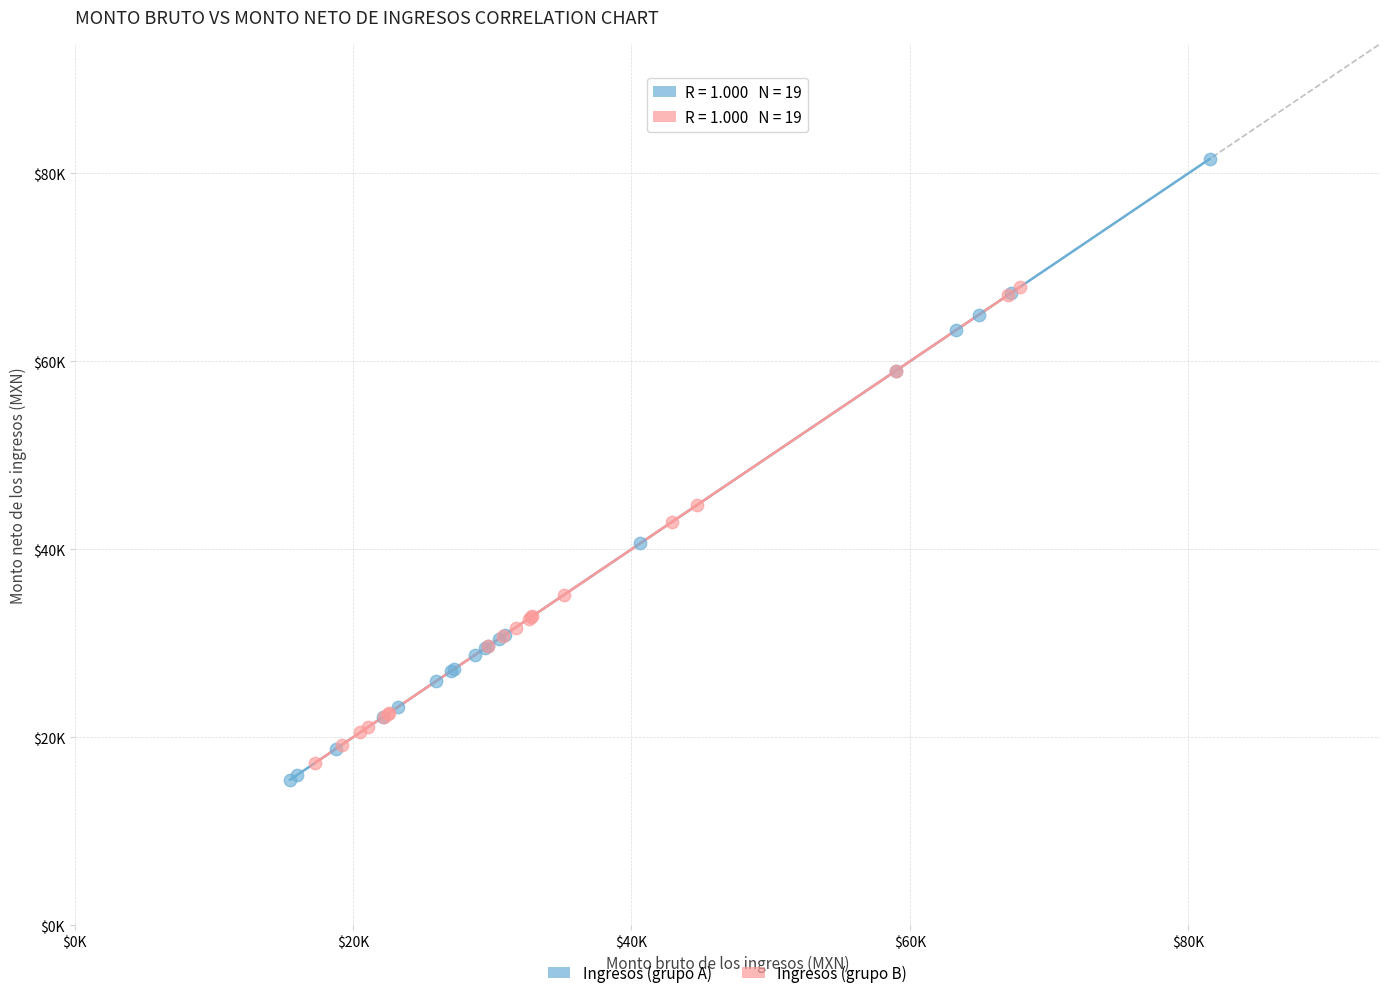

What are all the series names shown in the legend?

Ingresos (grupo A), Ingresos (grupo B)